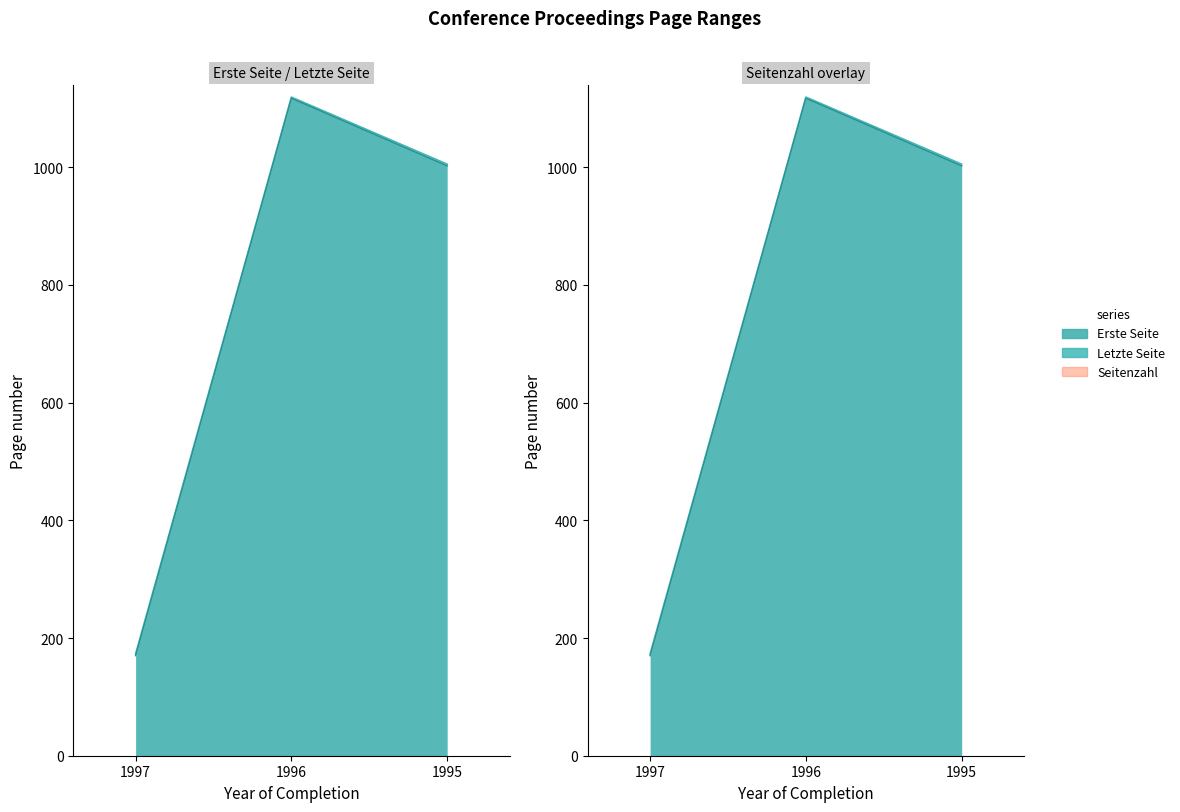

True or false: Letzte Seite has a value of 1005 at 1995.

True